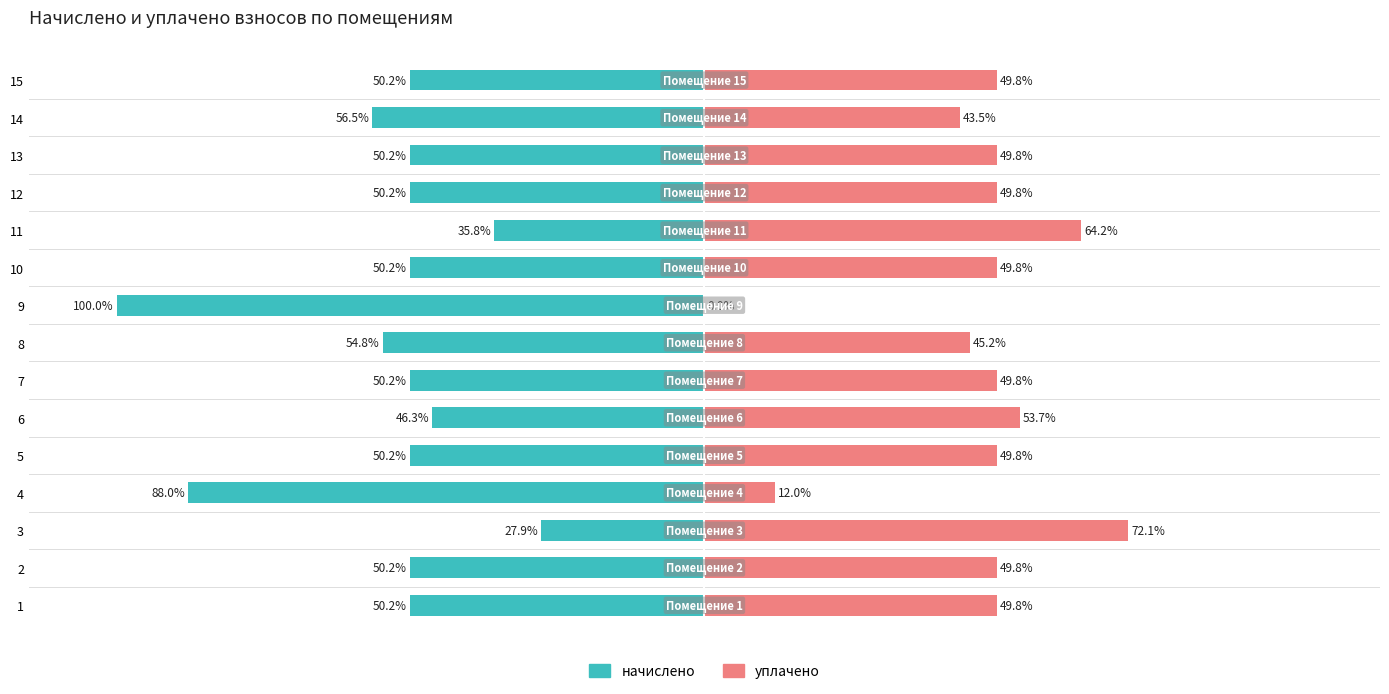

What is the value of the уплачено bar at the 4th from the left?

12.0